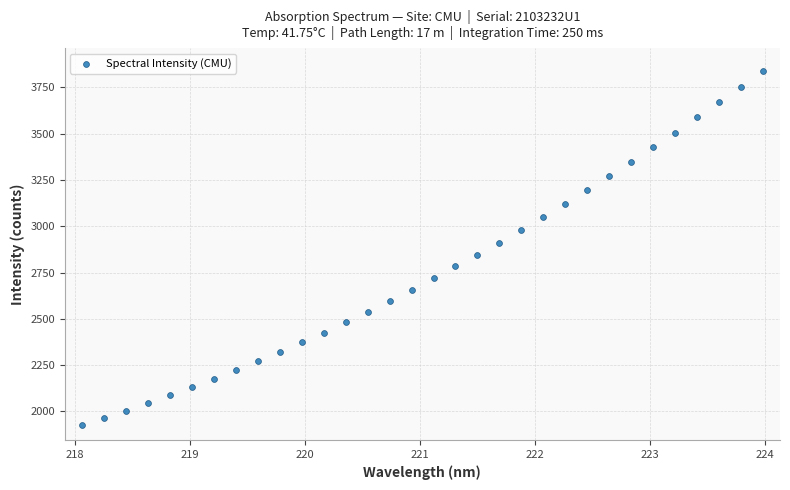

What is the range of X values (max minus min)?

5.9